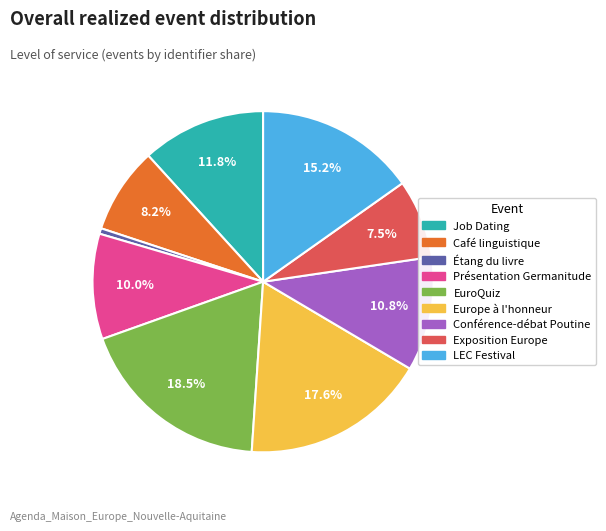

The Job Dating slice represents 21% of the pie. True or false?

False